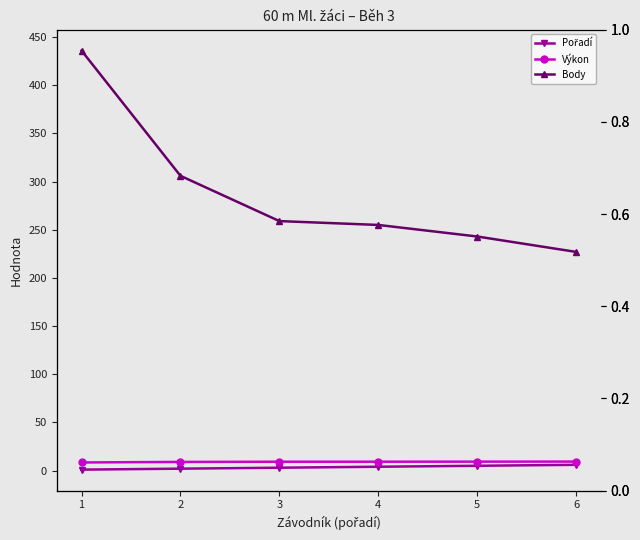

What is the difference between the second highest and minimum values in the Výkon series?

0.8